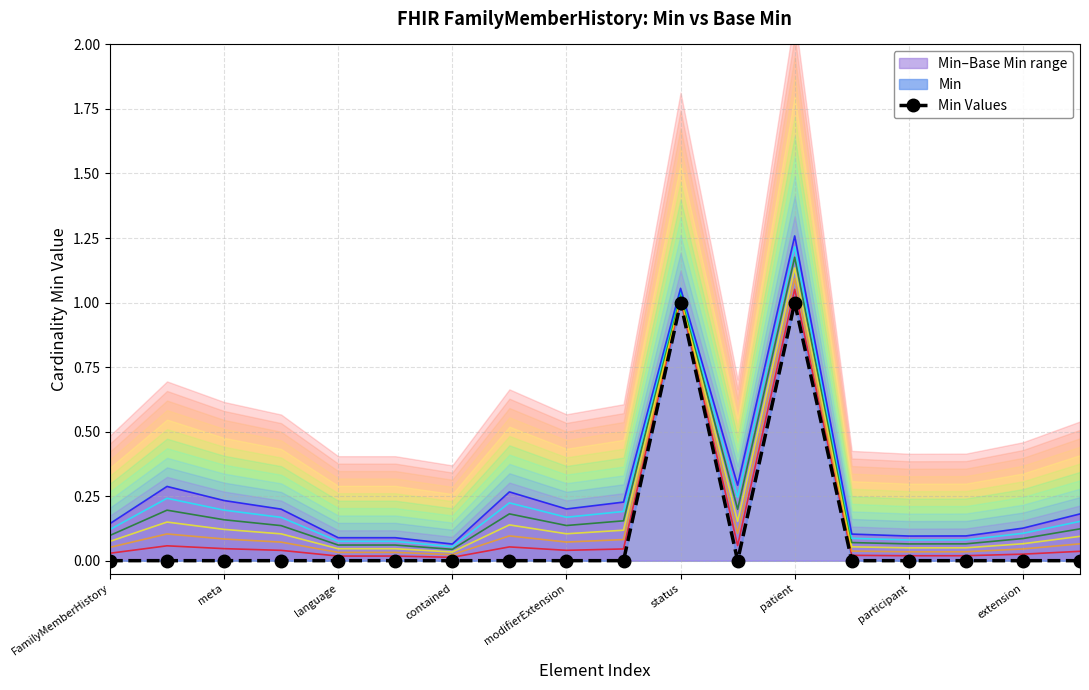

What is the value of the 11th point from the left?

1